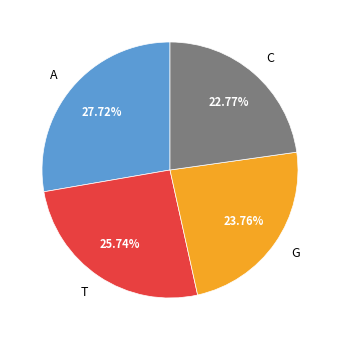

Does C represent more than half of the total?

No